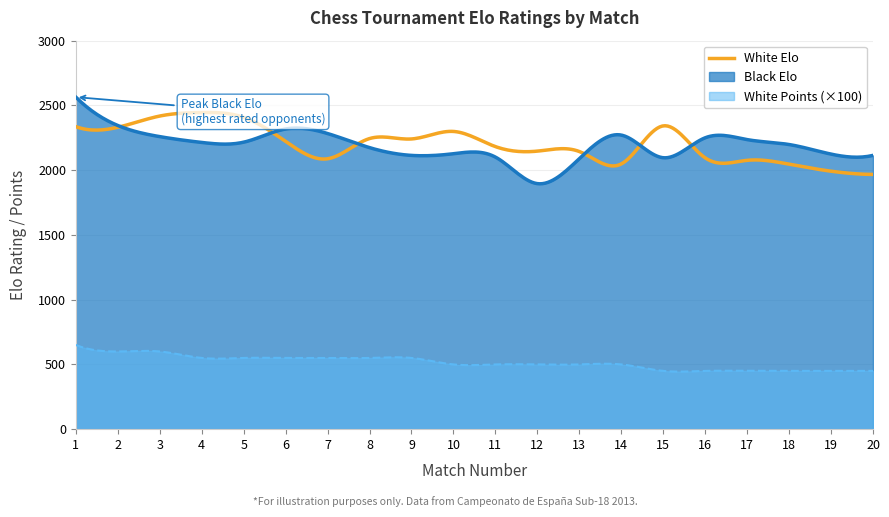

At which category does Black Elo reach its first local peak?

6